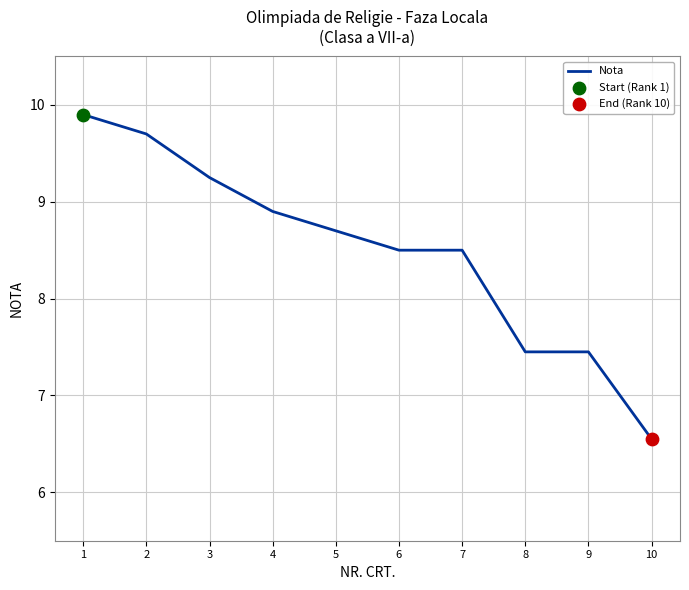

Which has a higher value, 1 or 5?

1